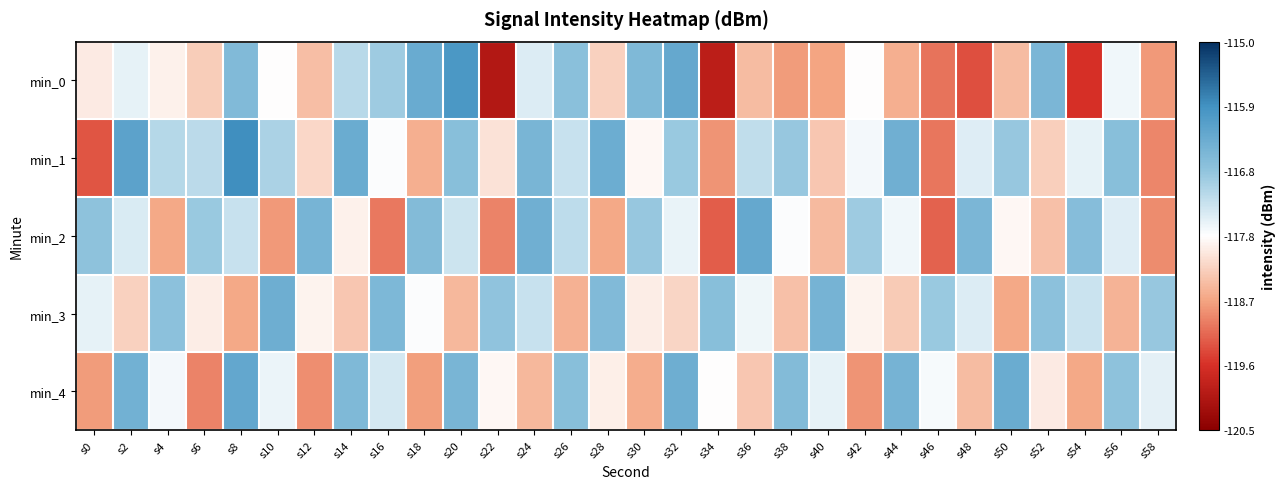

Reading left to right, what are all the values shown in this chart?

min_0: s0=-118.0	s2=-117.5	s4=-117.9	s6=-118.2	s8=-116.7	s10=-117.8	s12=-118.4	s14=-117.2	s16=-117.0	s18=-116.4	s20=-116.0	s22=-120.0	s24=-117.5	s26=-116.8	s28=-118.2	s30=-116.6	s32=-116.3	s34=-119.9	s36=-118.4	s38=-118.7	s40=-118.7	s42=-117.8	s44=-118.5	s46=-119.0	s48=-119.3	s50=-118.4	s52=-116.6	s54=-119.6	s56=-117.6	s58=-118.8
min_1: s0=-119.3	s2=-116.2	s4=-117.1	s6=-117.2	s8=-115.9	s10=-117.1	s12=-118.1	s14=-116.4	s16=-117.7	s18=-118.6	s20=-116.7	s22=-118.0	s24=-116.5	s26=-117.3	s28=-116.4	s30=-117.8	s32=-116.9	s34=-118.8	s36=-117.2	s38=-116.9	s40=-118.3	s42=-117.7	s44=-116.4	s46=-119.0	s48=-117.5	s50=-116.9	s52=-118.2	s54=-117.5	s56=-116.7	s58=-118.9
min_2: s0=-116.8	s2=-117.4	s4=-118.6	s6=-116.9	s8=-117.3	s10=-118.7	s12=-116.5	s14=-117.9	s16=-119.0	s18=-116.7	s20=-117.3	s22=-118.9	s24=-116.4	s26=-117.2	s28=-118.6	s30=-116.9	s32=-117.6	s34=-119.2	s36=-116.3	s38=-117.7	s40=-118.4	s42=-117.0	s44=-117.6	s46=-119.2	s48=-116.6	s50=-117.8	s52=-118.4	s54=-116.7	s56=-117.5	s58=-118.9
min_3: s0=-117.5	s2=-118.2	s4=-116.8	s6=-117.9	s8=-118.6	s10=-116.4	s12=-117.9	s14=-118.3	s16=-116.6	s18=-117.7	s20=-118.5	s22=-116.8	s24=-117.3	s26=-118.5	s28=-116.7	s30=-117.9	s32=-118.2	s34=-116.7	s36=-117.6	s38=-118.4	s40=-116.5	s42=-117.9	s44=-118.3	s46=-116.9	s48=-117.5	s50=-118.6	s52=-116.8	s54=-117.3	s56=-118.5	s58=-116.9
min_4: s0=-118.7	s2=-116.5	s4=-117.7	s6=-118.9	s8=-116.3	s10=-117.6	s12=-118.8	s14=-116.6	s16=-117.4	s18=-118.7	s20=-116.5	s22=-117.8	s24=-118.5	s26=-116.7	s28=-117.9	s30=-118.6	s32=-116.4	s34=-117.8	s36=-118.3	s38=-116.7	s40=-117.5	s42=-118.8	s44=-116.5	s46=-117.7	s48=-118.4	s50=-116.4	s52=-118.0	s54=-118.6	s56=-116.8	s58=-117.5